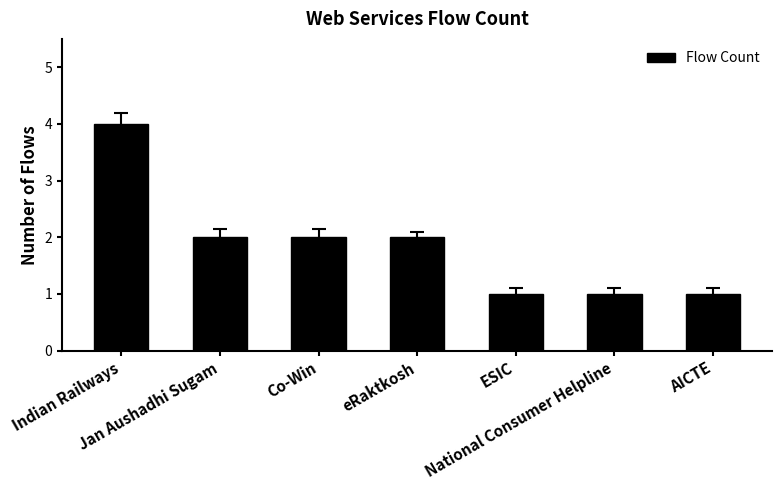

Is it true that the value at Co-Win is 2?

True